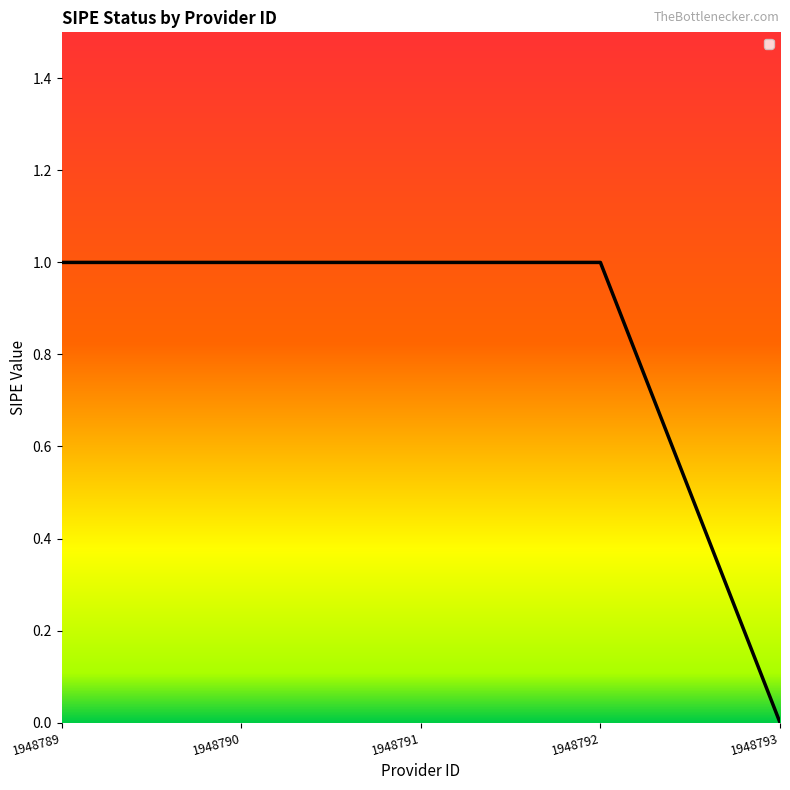

How many positive values are there?

4